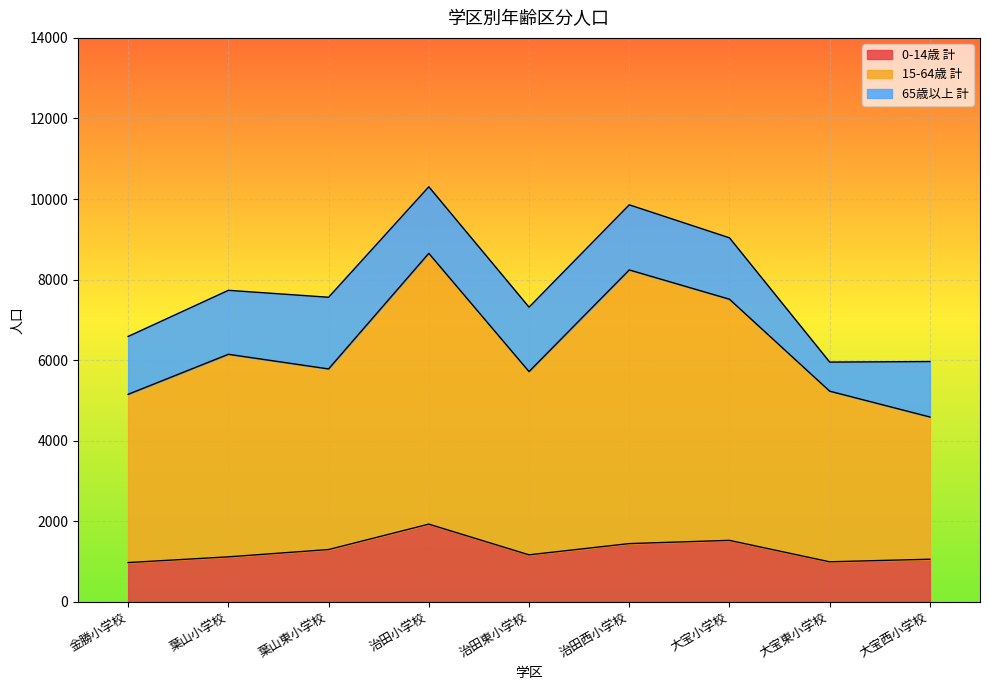

What is the total value across all series at 葉山小学校?

7735